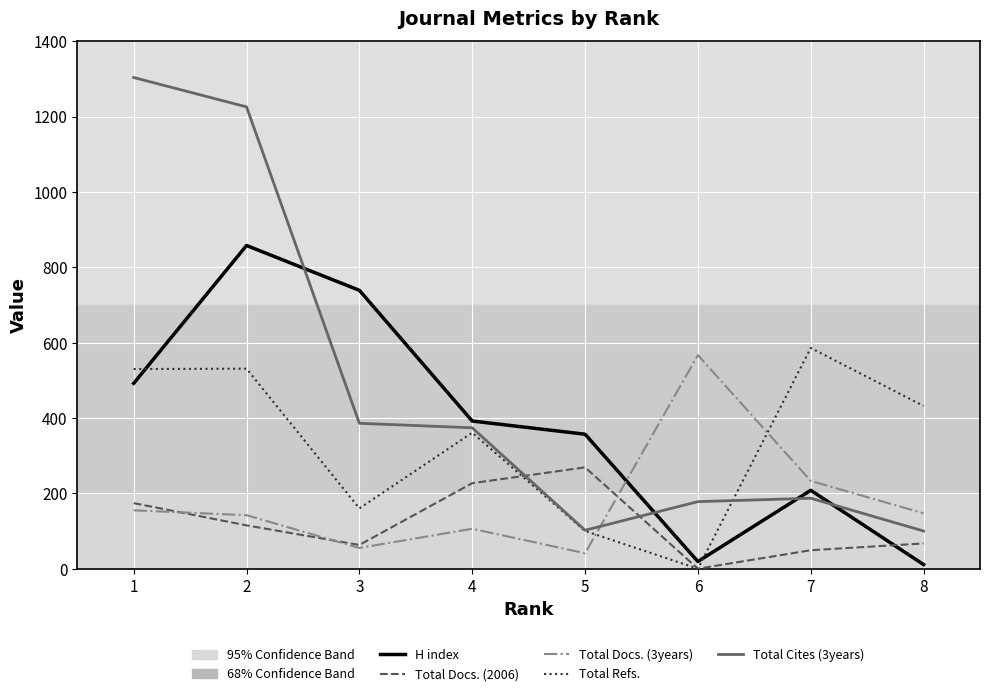

What is the greatest value displayed?

1304